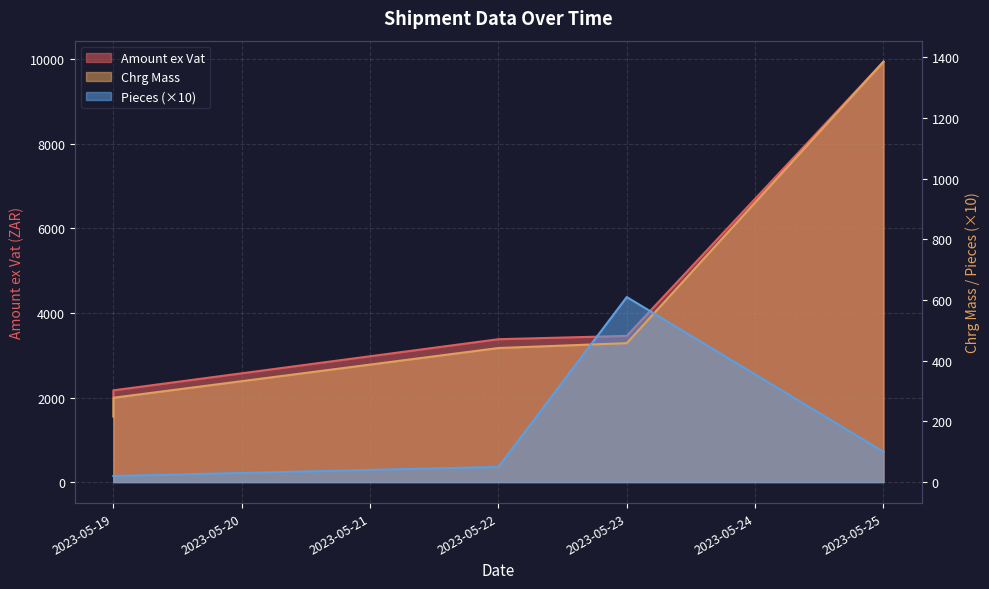

Which series has the widest spread of values?

Amount ex Vat